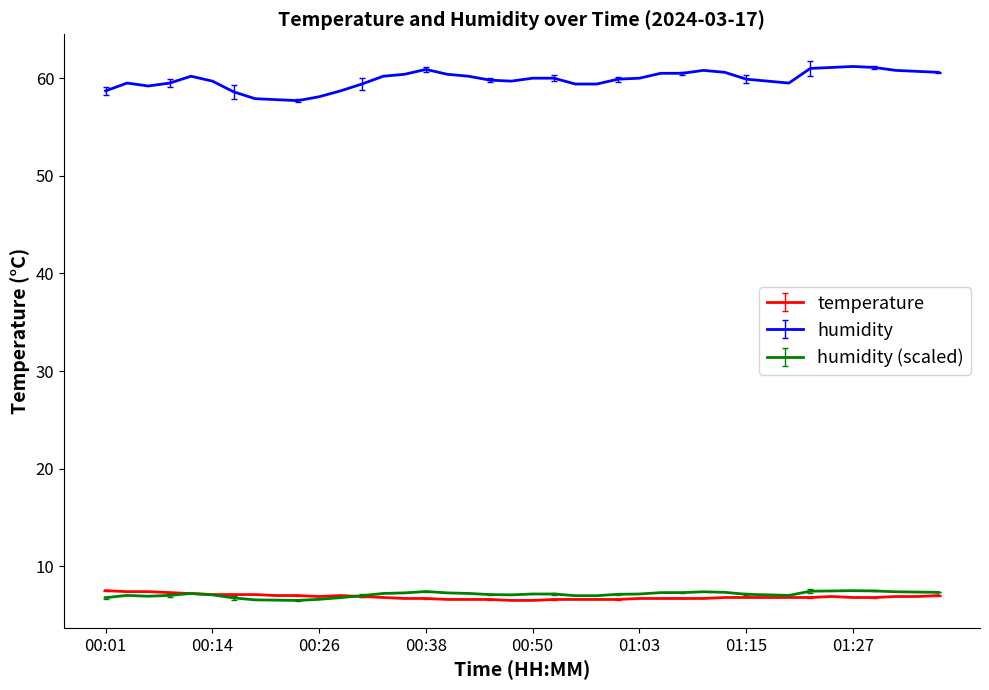

Which series has the largest total across all categories?

humidity